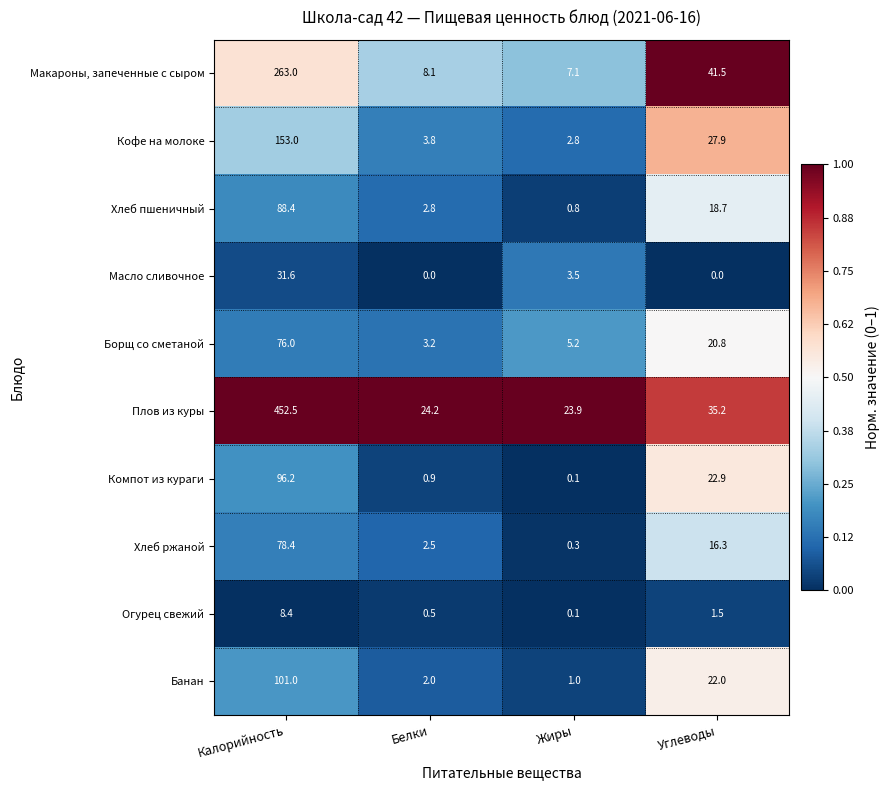

How many data points does each series have?

4